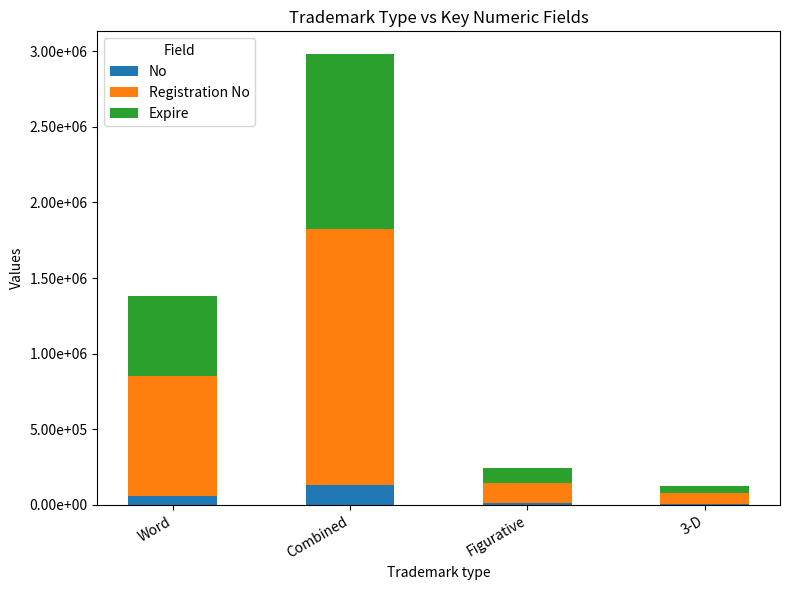

What is the approximate value of No at Word?

59087